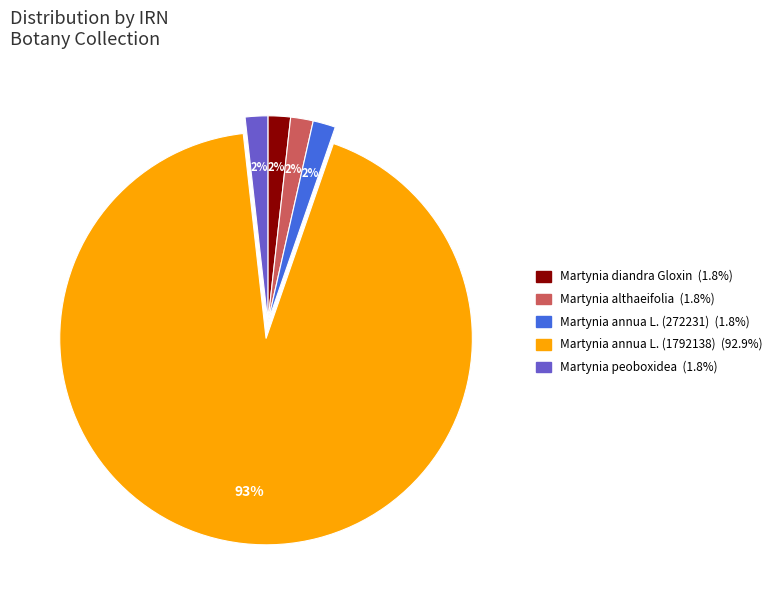

To the nearest percent, what is the combined percentage of Martynia peoboxidea and Martynia annua L. (272231)?

4%